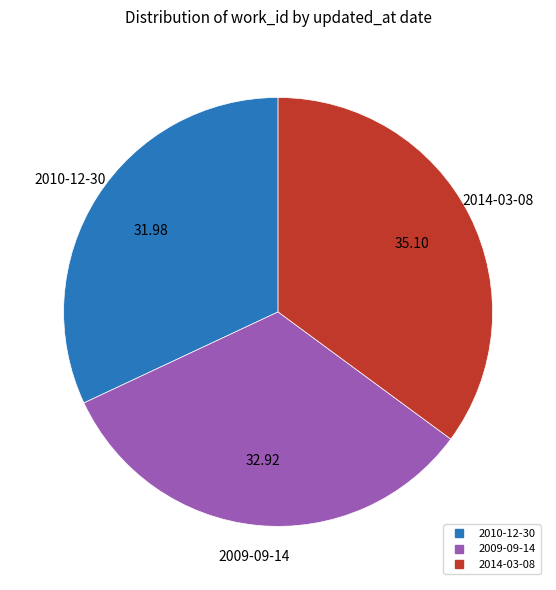

What is the ratio of the value at 2014-03-08 to the value at 2009-09-14?

1.1